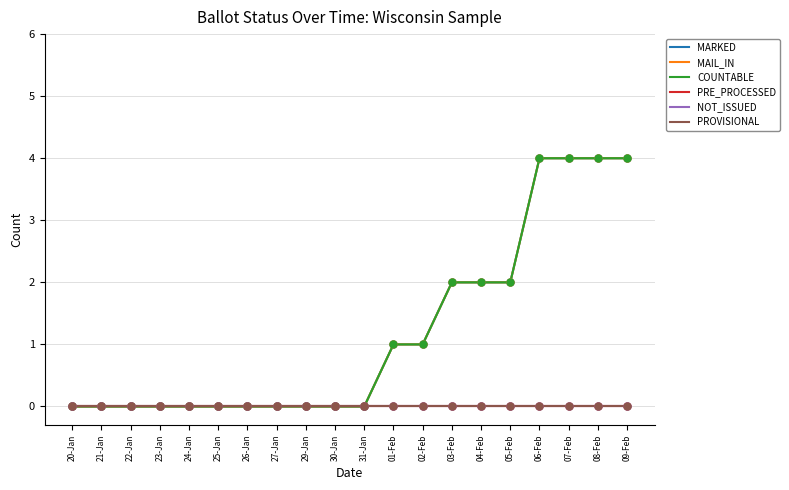

Is this an area chart (filled region under the line)?

No